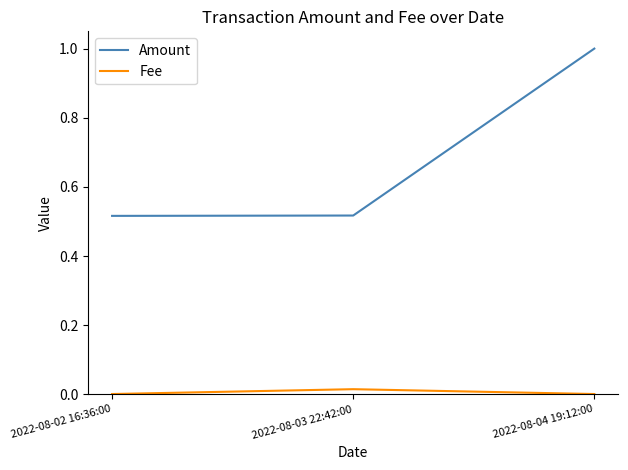

Which series has the largest total across all categories?

Amount